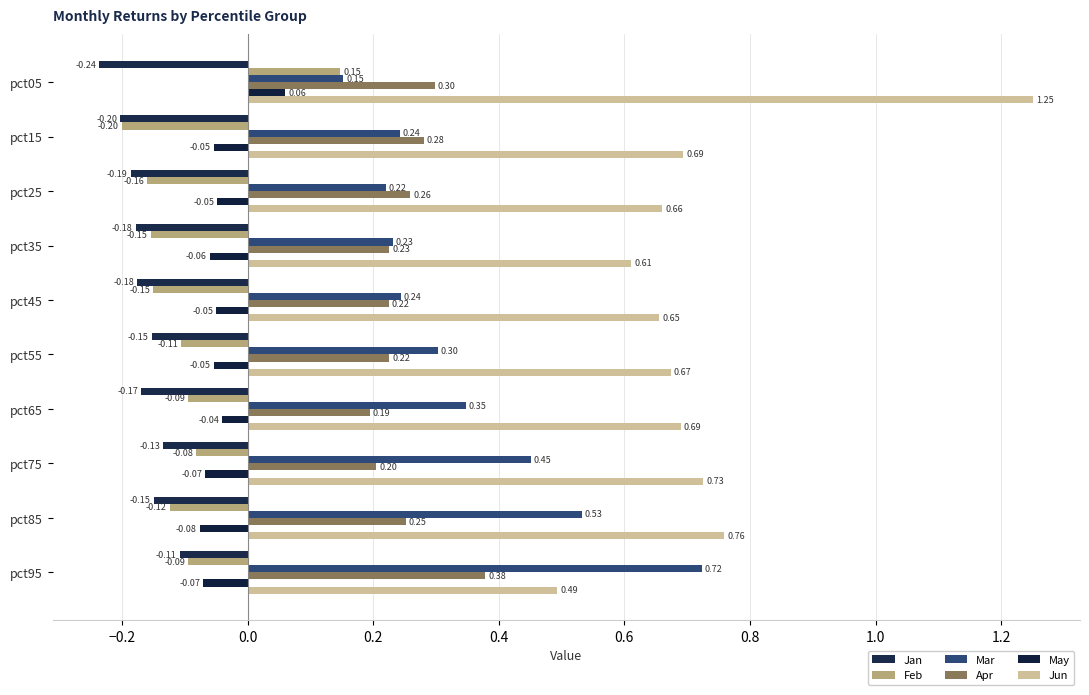

Count the number of categories in the chart.

10